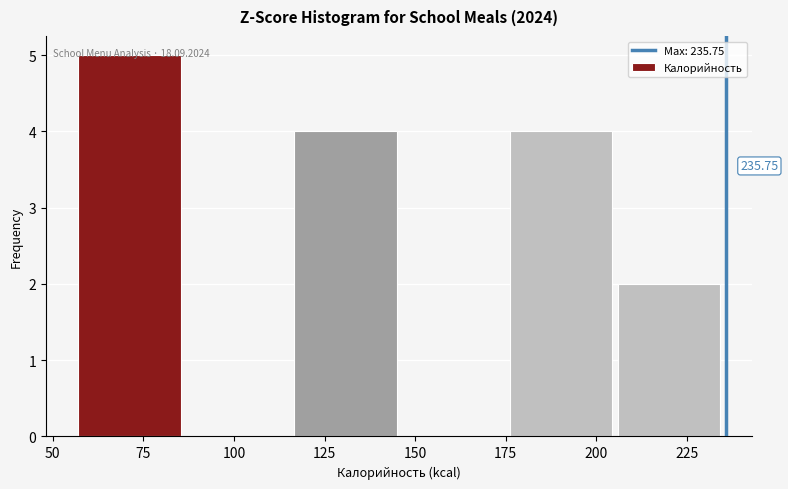

Which range on the x-axis has the tallest bar?

55 to 85